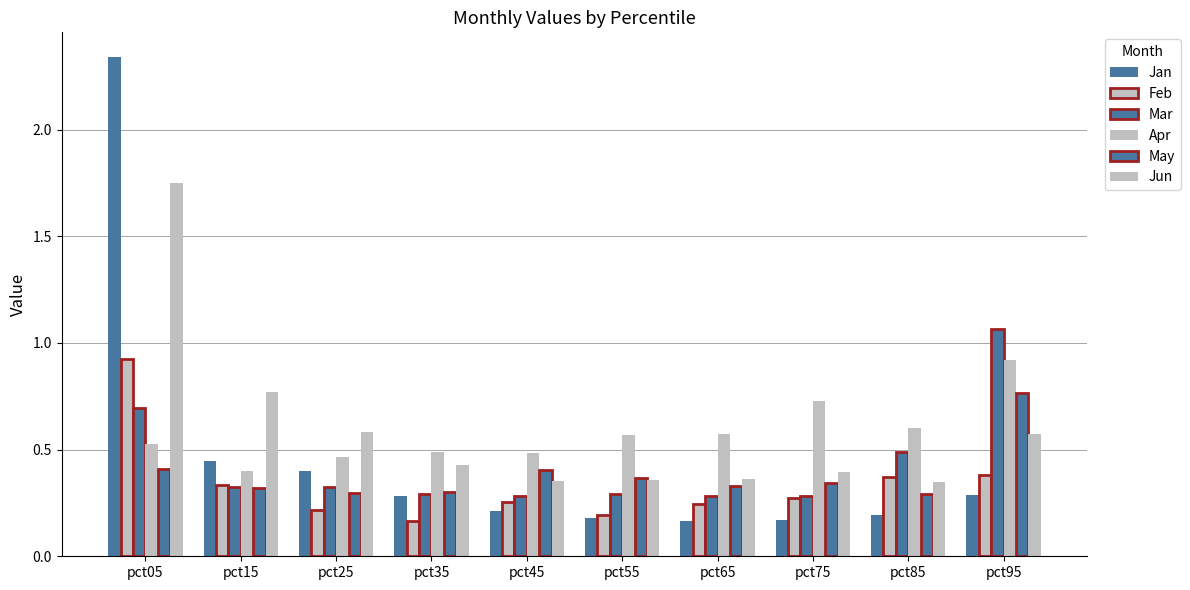

How many bars are there in total?

60